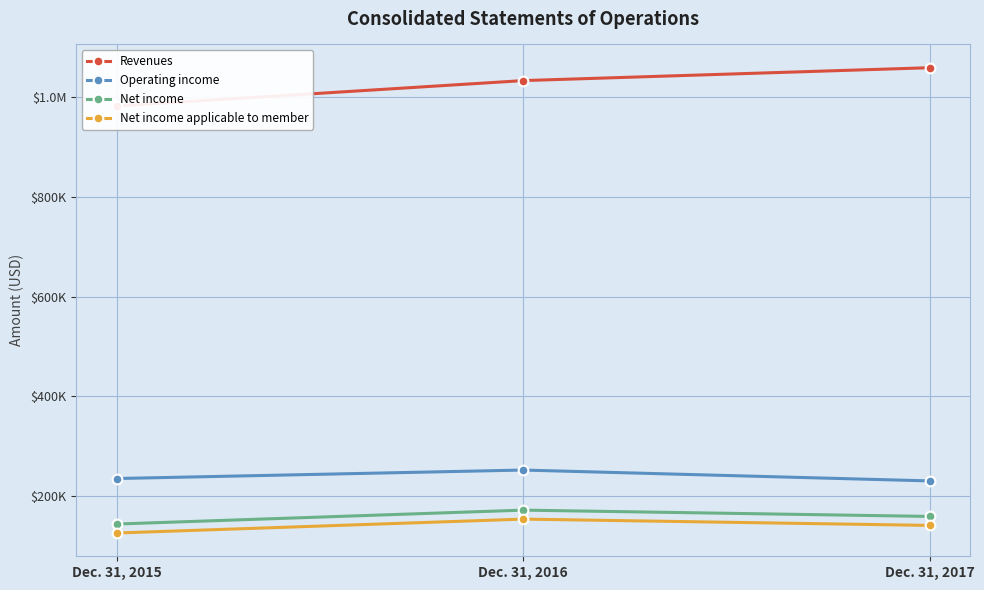

Reading left to right, what are all the values shown in this chart?

Revenues: Dec. 31, 2015=982362	Dec. 31, 2016=1033239	Dec. 31, 2017=1059086
Operating income: Dec. 31, 2015=235247	Dec. 31, 2016=252250	Dec. 31, 2017=230469
Net income: Dec. 31, 2015=143993	Dec. 31, 2016=171886	Dec. 31, 2017=159256
Net income applicable to member: Dec. 31, 2015=125993	Dec. 31, 2016=153886	Dec. 31, 2017=141256